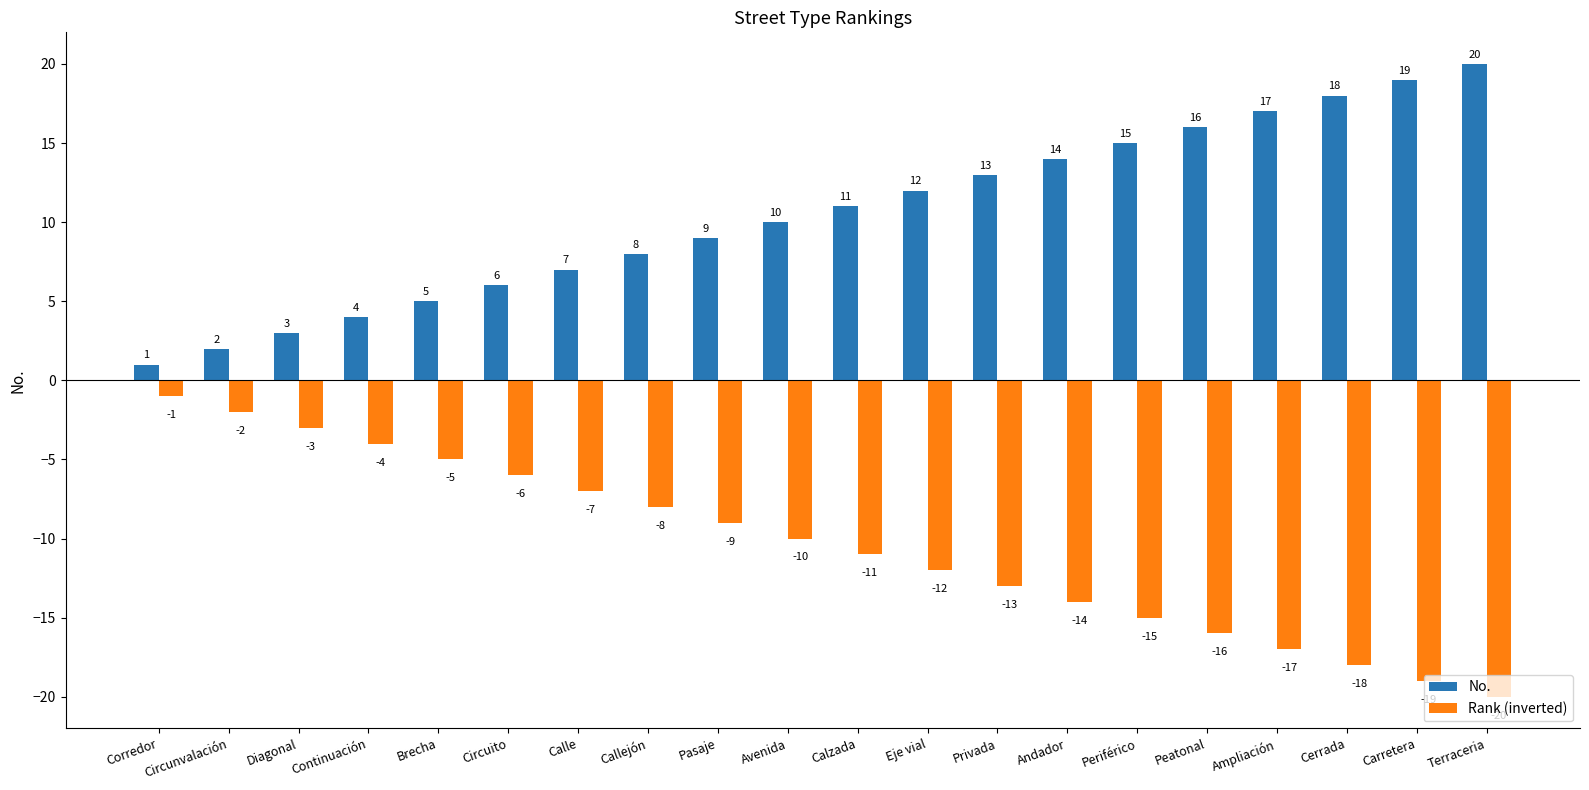

Reading left to right, extract all data points from this chart.

No.: Corredor=1	Circunvalación=2	Diagonal=3	Continuación=4	Brecha=5	Circuito=6	Calle=7	Callejón=8	Pasaje=9	Avenida=10	Calzada=11	Eje vial=12	Privada=13	Andador=14	Periférico=15	Peatonal=16	Ampliación=17	Cerrada=18	Carretera=19	Terraceria=20
Rank (inverted): Corredor=-1	Circunvalación=-2	Diagonal=-3	Continuación=-4	Brecha=-5	Circuito=-6	Calle=-7	Callejón=-8	Pasaje=-9	Avenida=-10	Calzada=-11	Eje vial=-12	Privada=-13	Andador=-14	Periférico=-15	Peatonal=-16	Ampliación=-17	Cerrada=-18	Carretera=-19	Terraceria=-20